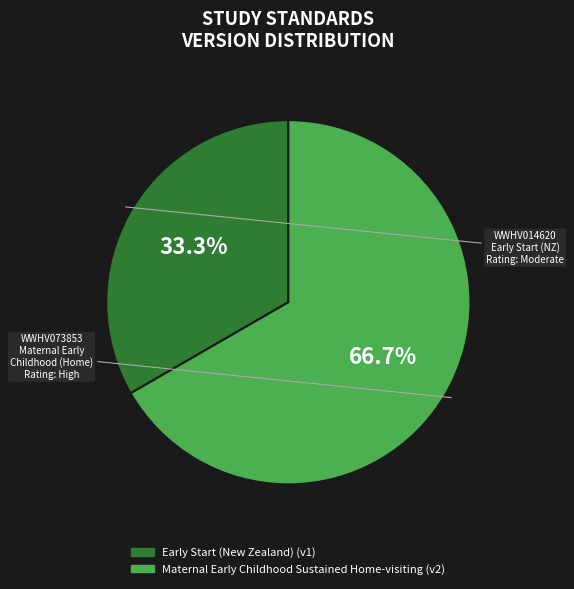

Combined, what portion of the pie is Early Start (New Zealand) and Maternal Early Childhood Sustained Home-visiting?

100.0%